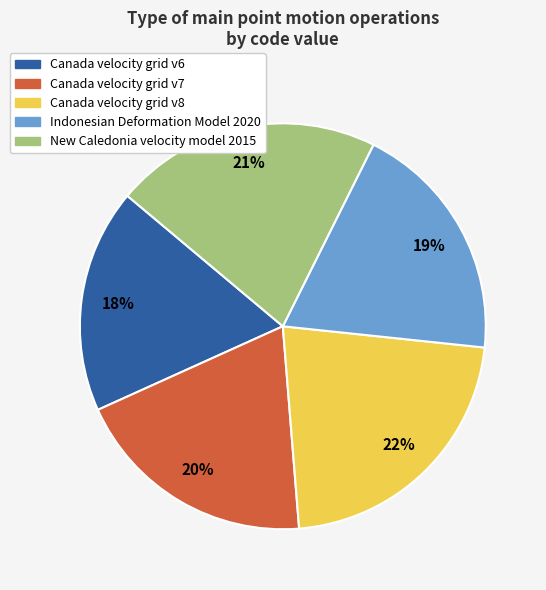

Is there any slice that represents more than half of the pie?

No